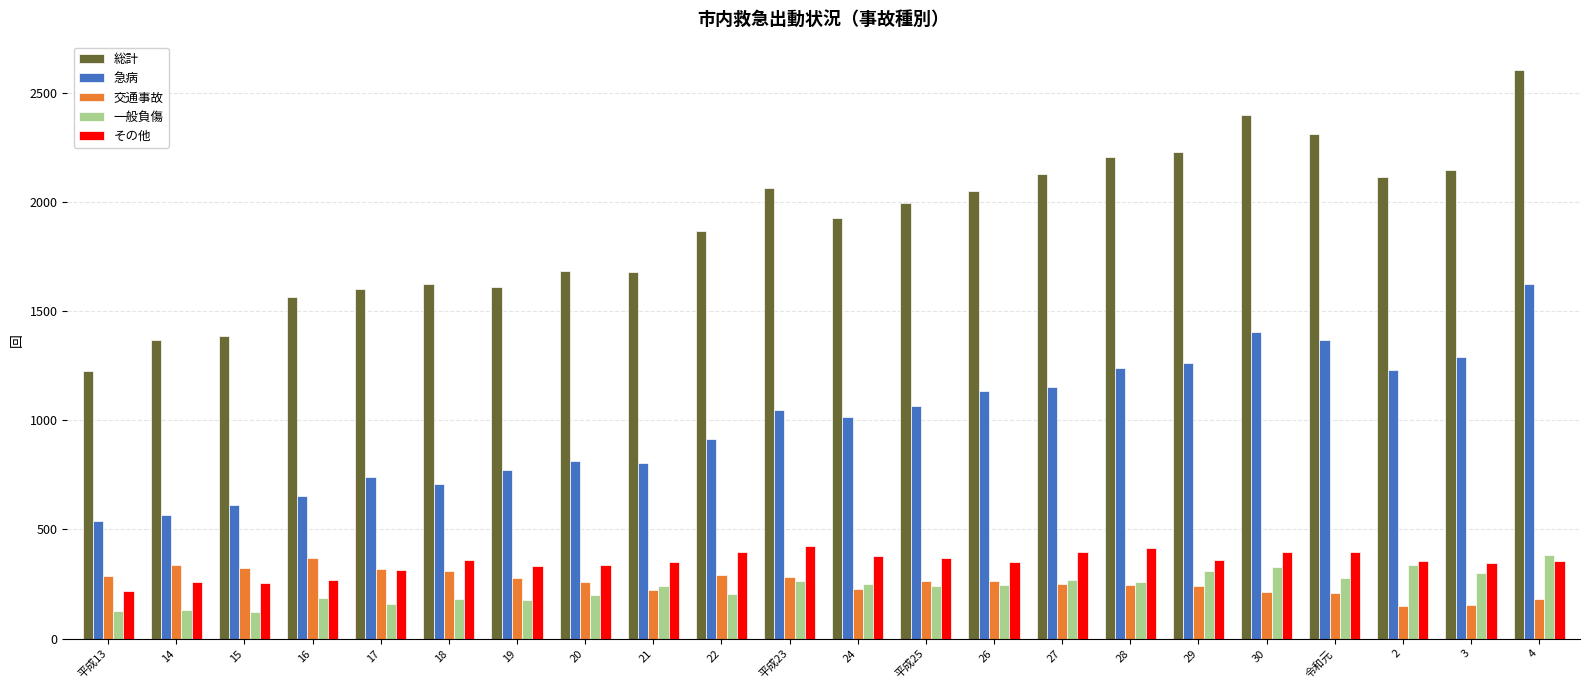

How many data points in 交通事故 are less than 262?

11